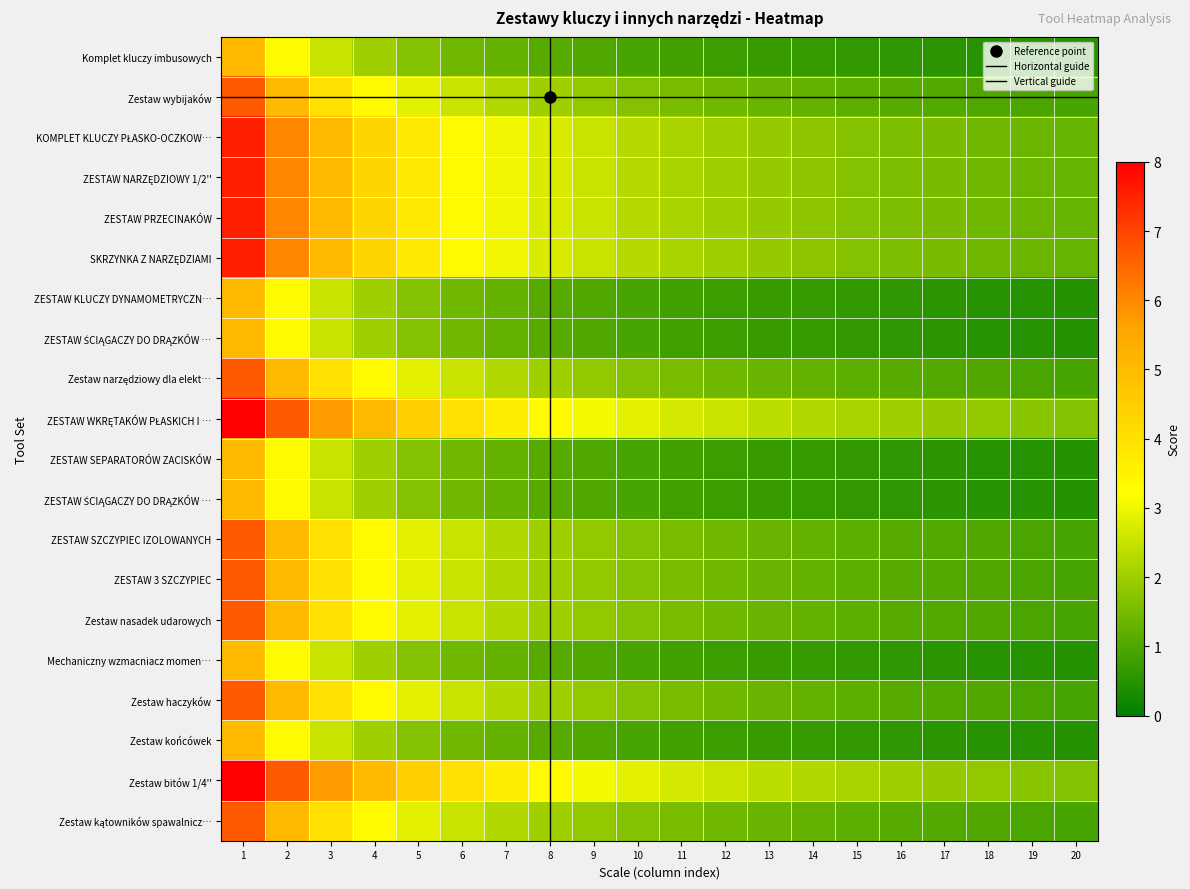

Rank the series by their maximum value, from lowest to highest.

Komplet kluczy imbusowych, ZESTAW KLUCZY DYNAMOMETRYCZNYCH, ZESTAW ŚCIĄGACZY DO DRĄŻKÓW 1, ZESTAW SEPARATORÓW ZACISKÓW, ZESTAW ŚCIĄGACZY DO DRĄŻKÓW 2, Mechaniczny wzmacniacz momentu, Zestaw końcówek, Zestaw wybijaków, Zestaw narzędziowy dla elektryków, ZESTAW SZCZYPIEC IZOLOWANYCH, ZESTAW 3 SZCZYPIEC, Zestaw nasadek udarowych, Zestaw haczyków, Zestaw kątowników spawalniczych, KOMPLET KLUCZY PŁASKO-OCZKOWYCH, ZESTAW NARZĘDZIOWY 1/2'', ZESTAW PRZECINAKÓW, SKRZYNKA Z NARZĘDZIAMI, ZESTAW WKRĘTAKÓW PŁASKICH I KRZYŻOWYCH, Zestaw bitów 1/4''